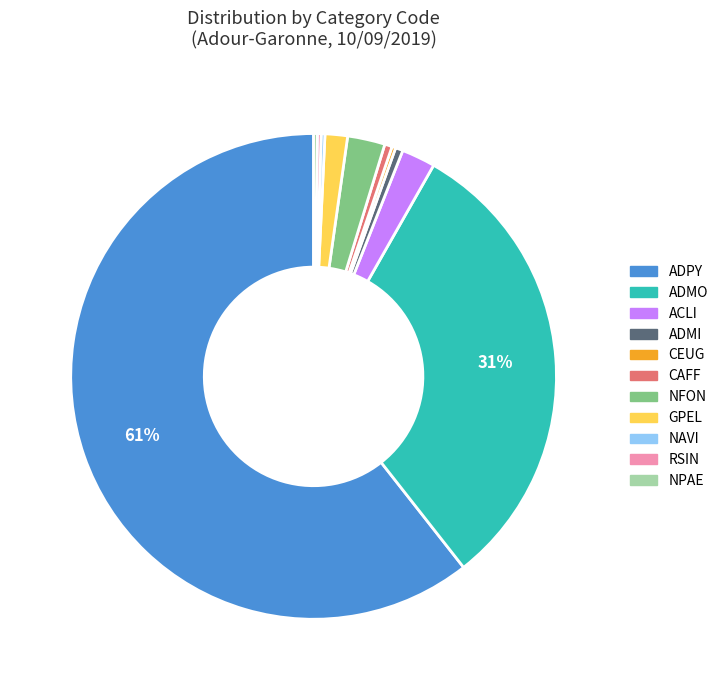

Which has a higher value, ADPY or ADMI?

ADPY